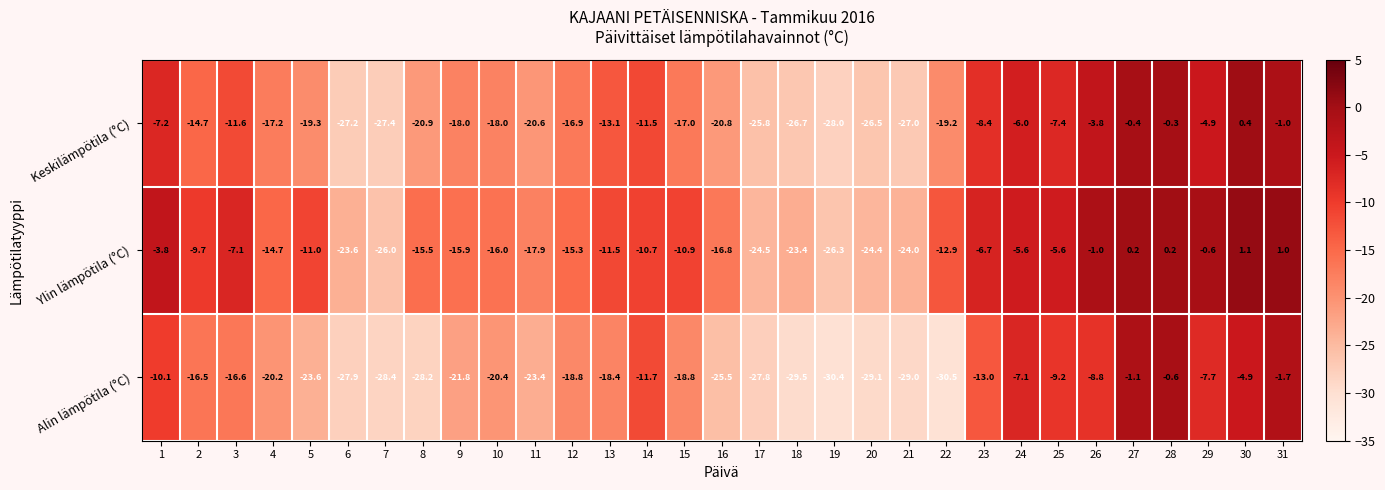

How many distinct data groups are displayed?

3